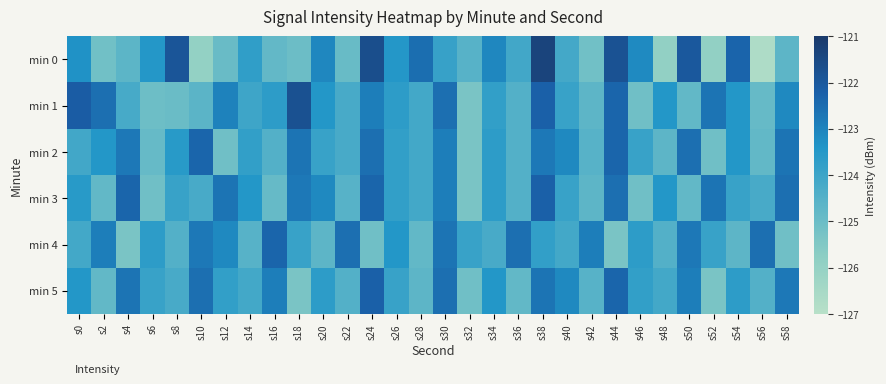

Reading left to right, list all the values displayed in this chart.

min 0: s0=-123.3	s2=-125.1	s4=-124.7	s6=-123.5	s8=-121.9	s10=-126.0	s12=-125.0	s14=-123.7	s16=-124.8	s18=-125.0	s20=-123.1	s22=-124.9	s24=-121.7	s26=-123.5	s28=-122.5	s30=-123.9	s32=-124.6	s34=-123.1	s36=-124.1	s38=-121.4	s40=-124.1	s42=-125.1	s44=-121.8	s46=-123.1	s48=-125.9	s50=-122.0	s52=-125.9	s54=-122.3	s56=-126.7	s58=-124.7
min 1: s0=-122.1	s2=-122.6	s4=-124.2	s6=-125.0	s8=-125.0	s10=-124.6	s12=-123.0	s14=-124.0	s16=-123.7	s18=-121.8	s20=-123.5	s22=-124.2	s24=-122.9	s26=-123.7	s28=-124.1	s30=-122.6	s32=-125.3	s34=-123.8	s36=-124.5	s38=-122.2	s40=-123.9	s42=-124.7	s44=-122.3	s46=-125.1	s48=-123.5	s50=-124.8	s52=-122.7	s54=-123.5	s56=-124.9	s58=-123.1
min 2: s0=-124.1	s2=-123.5	s4=-122.8	s6=-124.9	s8=-123.6	s10=-122.3	s12=-125.1	s14=-123.8	s16=-124.5	s18=-122.7	s20=-123.9	s22=-124.2	s24=-122.6	s26=-123.8	s28=-124.1	s30=-122.9	s32=-125.3	s34=-123.7	s36=-124.5	s38=-122.8	s40=-123.1	s42=-124.6	s44=-122.3	s46=-123.9	s48=-124.7	s50=-122.6	s52=-125.1	s54=-123.5	s56=-124.8	s58=-122.7
min 3: s0=-123.6	s2=-124.8	s4=-122.3	s6=-125.1	s8=-123.9	s10=-124.2	s12=-122.7	s14=-123.5	s16=-124.9	s18=-122.8	s20=-123.1	s22=-124.6	s24=-122.3	s26=-123.8	s28=-124.1	s30=-122.9	s32=-125.3	s34=-123.7	s36=-124.5	s38=-122.2	s40=-123.9	s42=-124.7	s44=-122.6	s46=-125.1	s48=-123.5	s50=-124.8	s52=-122.7	s54=-123.9	s56=-124.2	s58=-122.6
min 4: s0=-124.1	s2=-122.9	s4=-125.3	s6=-123.7	s8=-124.5	s10=-122.8	s12=-123.1	s14=-124.6	s16=-122.3	s18=-123.9	s20=-124.7	s22=-122.6	s24=-125.1	s26=-123.5	s28=-124.8	s30=-122.7	s32=-123.9	s34=-124.2	s36=-122.6	s38=-123.8	s40=-124.1	s42=-122.9	s44=-125.3	s46=-123.7	s48=-124.5	s50=-122.8	s52=-123.9	s54=-124.7	s56=-122.6	s58=-125.1
min 5: s0=-123.5	s2=-124.8	s4=-122.7	s6=-123.9	s8=-124.2	s10=-122.6	s12=-123.8	s14=-124.1	s16=-122.9	s18=-125.3	s20=-123.7	s22=-124.5	s24=-122.2	s26=-123.9	s28=-124.7	s30=-122.6	s32=-125.1	s34=-123.5	s36=-124.8	s38=-122.7	s40=-123.1	s42=-124.6	s44=-122.3	s46=-123.8	s48=-124.1	s50=-122.9	s52=-125.3	s54=-123.7	s56=-124.5	s58=-122.8